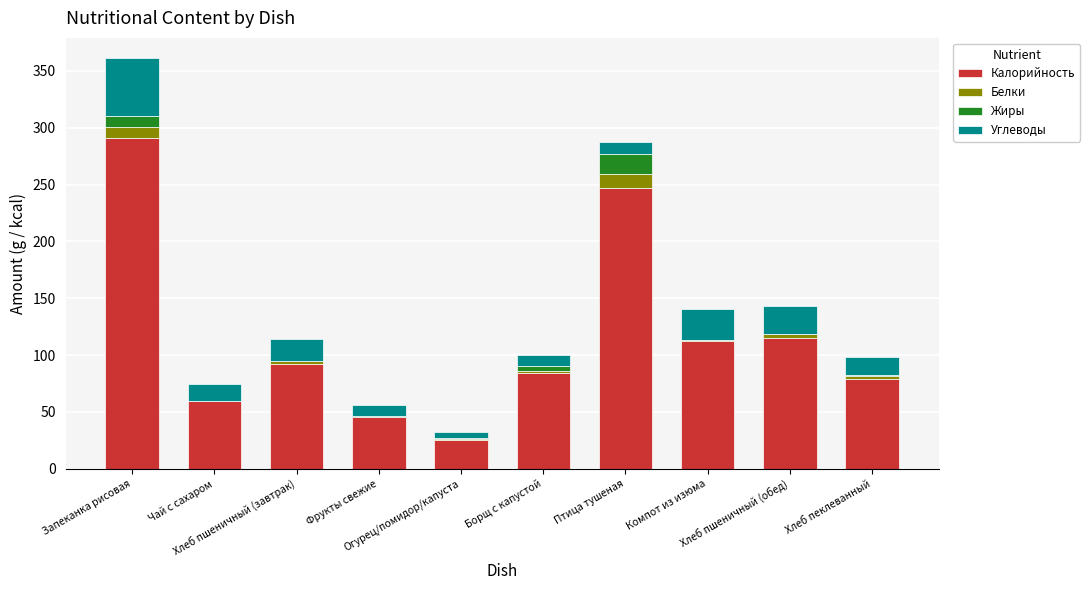

Does the chart contain stacked bars?

Yes